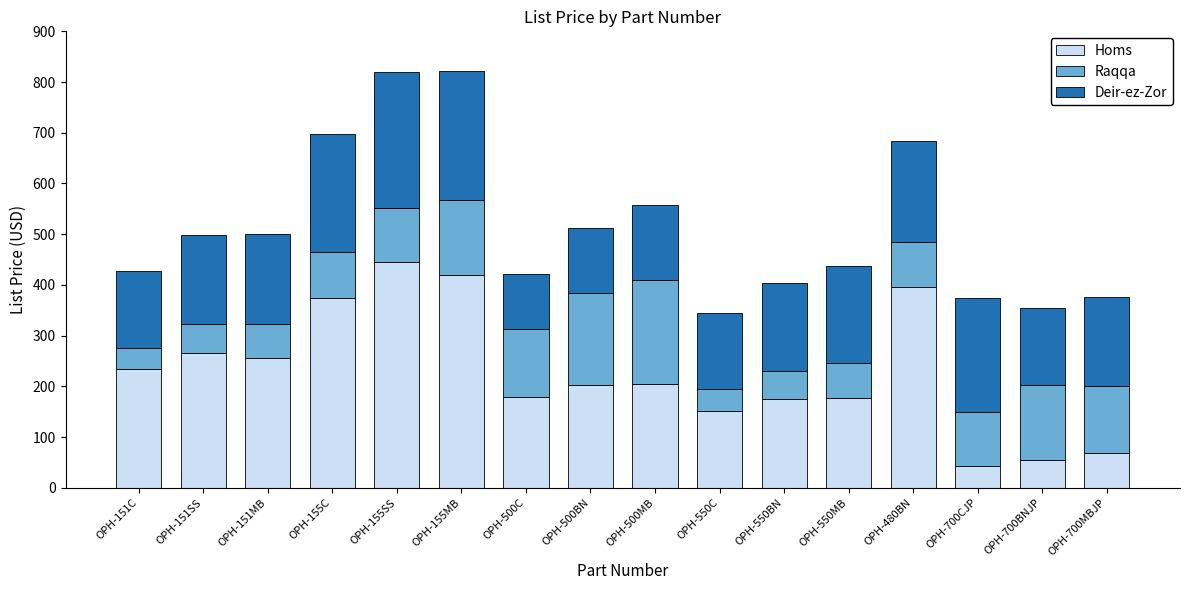

What is the total value across all series at OPH-151MB?

500.2